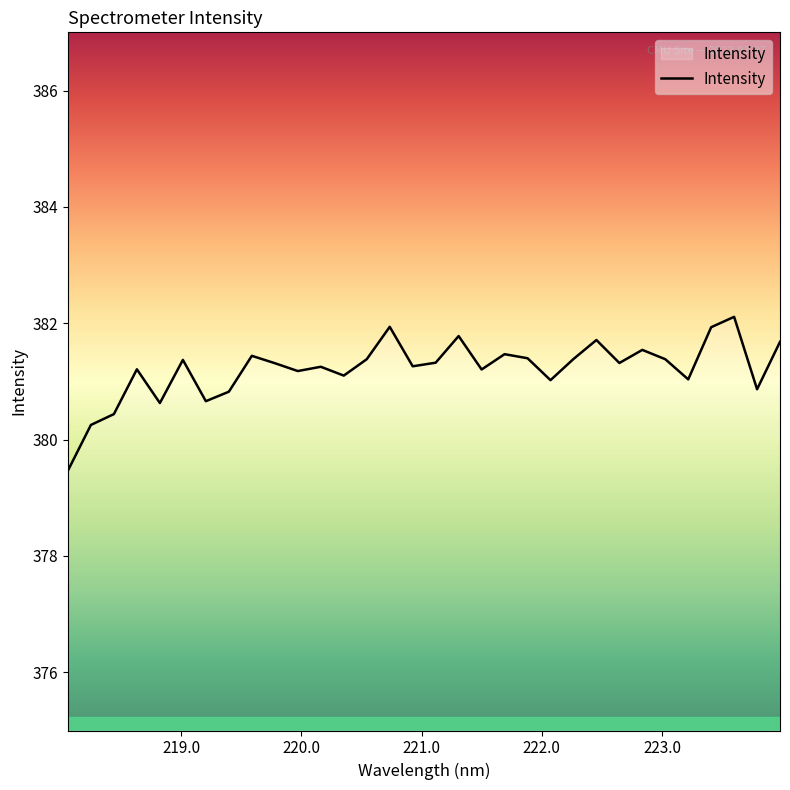

How many lines are shown in the chart?

1